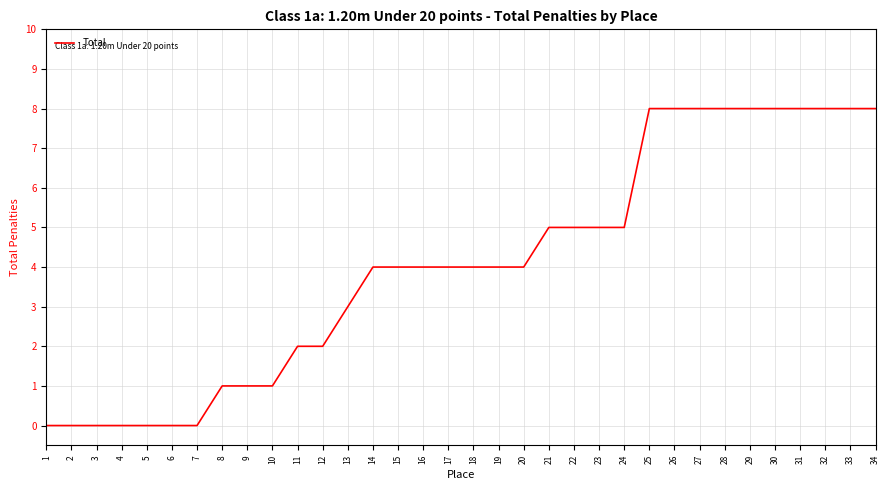

Reading right to left, list all the values displayed in this chart.

8	8	8	8	8	8	8	8	8	8	5	5	5	5	4	4	4	4	4	4	4	3	2	2	1	1	1	0	0	0	0	0	0	0